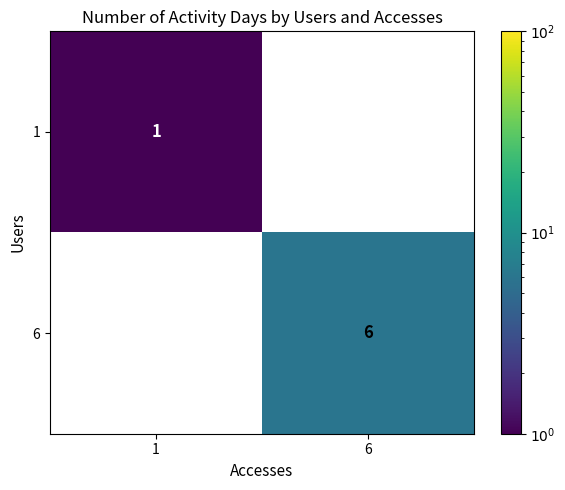

List the labels in order of 1 value, smallest first.

6, 1